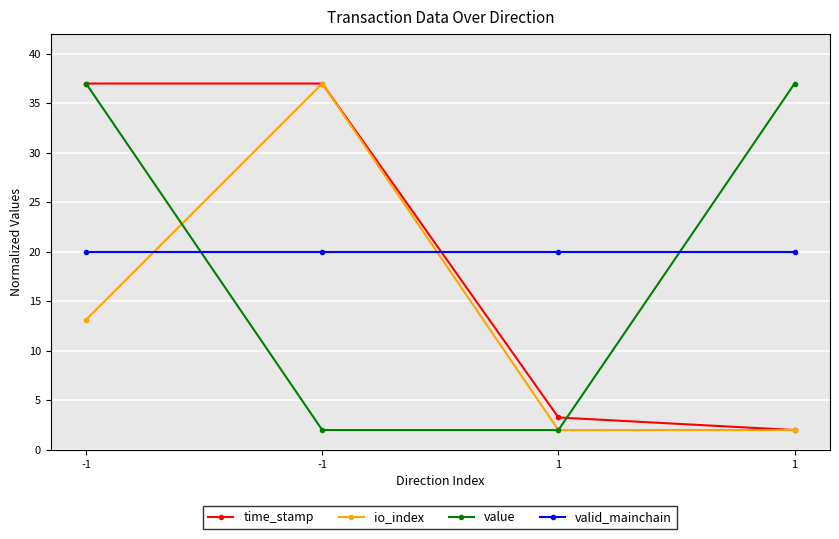

How many values in the value series are below 37?

2